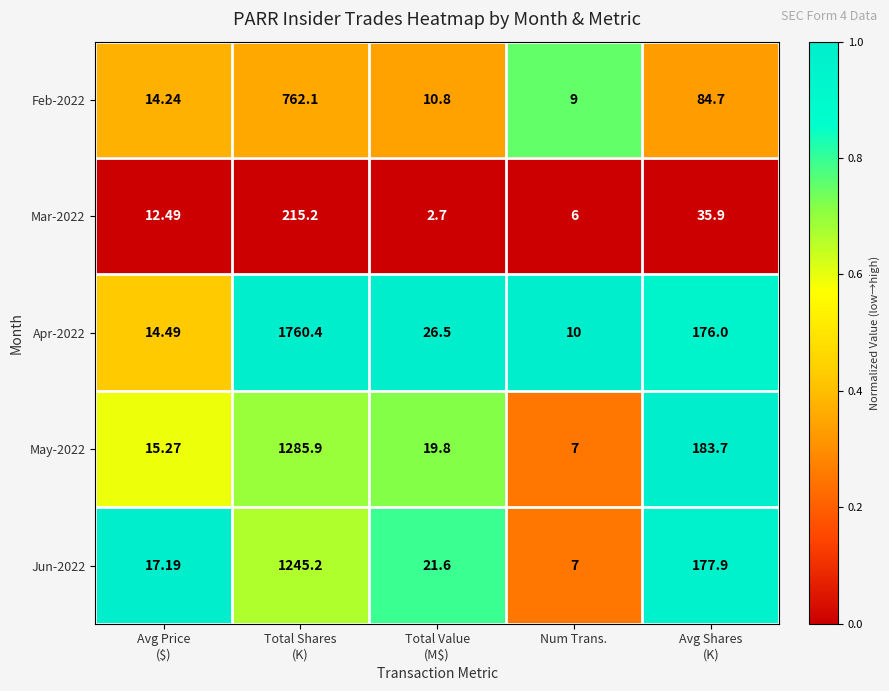

How many data points in Jun-2022 are above 21?

3